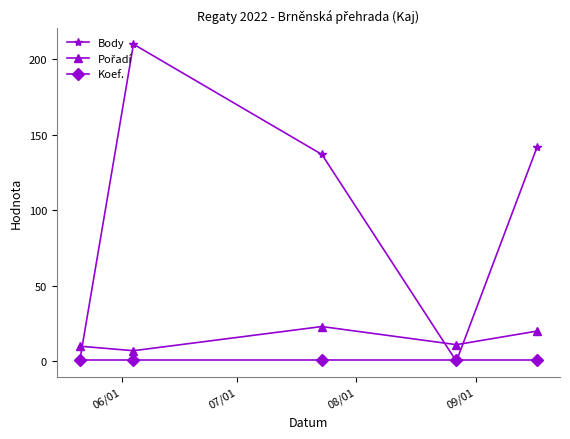

What is the sum of all Body values?

489